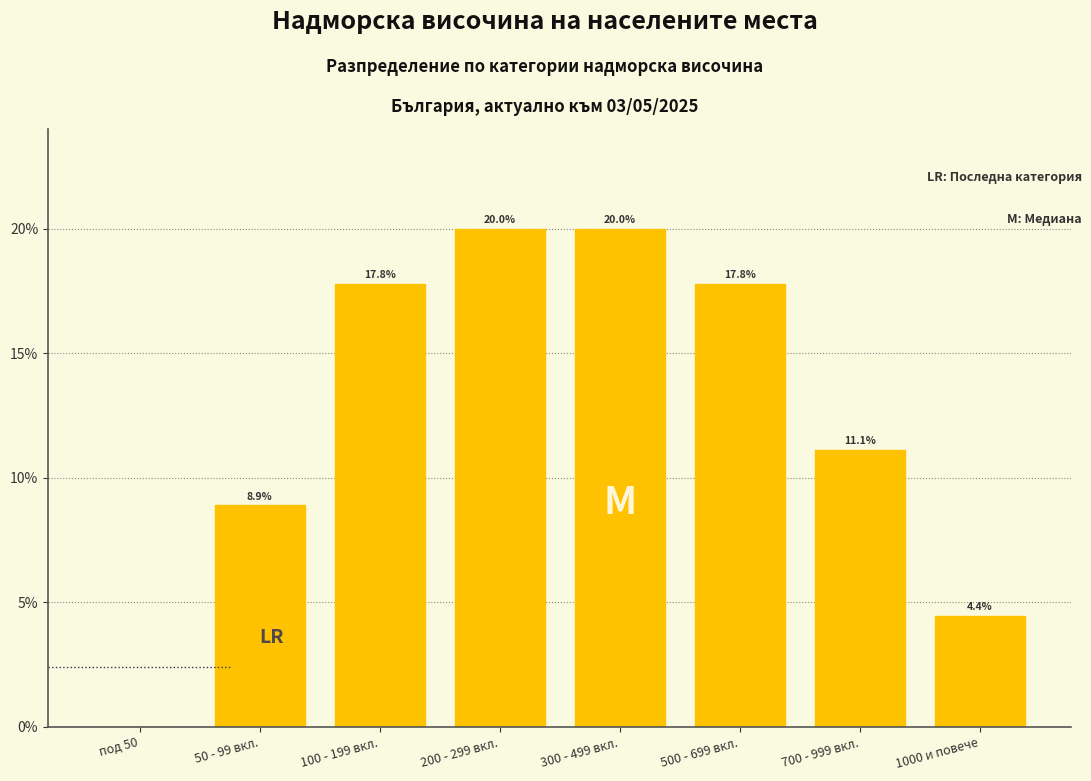

Reading left to right, what are all the values shown in this chart?

под 50=0.0	50 - 99 вкл.=8.9	100 - 199 вкл.=17.8	200 - 299 вкл.=20.0	300 - 499 вкл.=20.0	500 - 699 вкл.=17.8	700 - 999 вкл.=11.1	1000 и повече=4.4